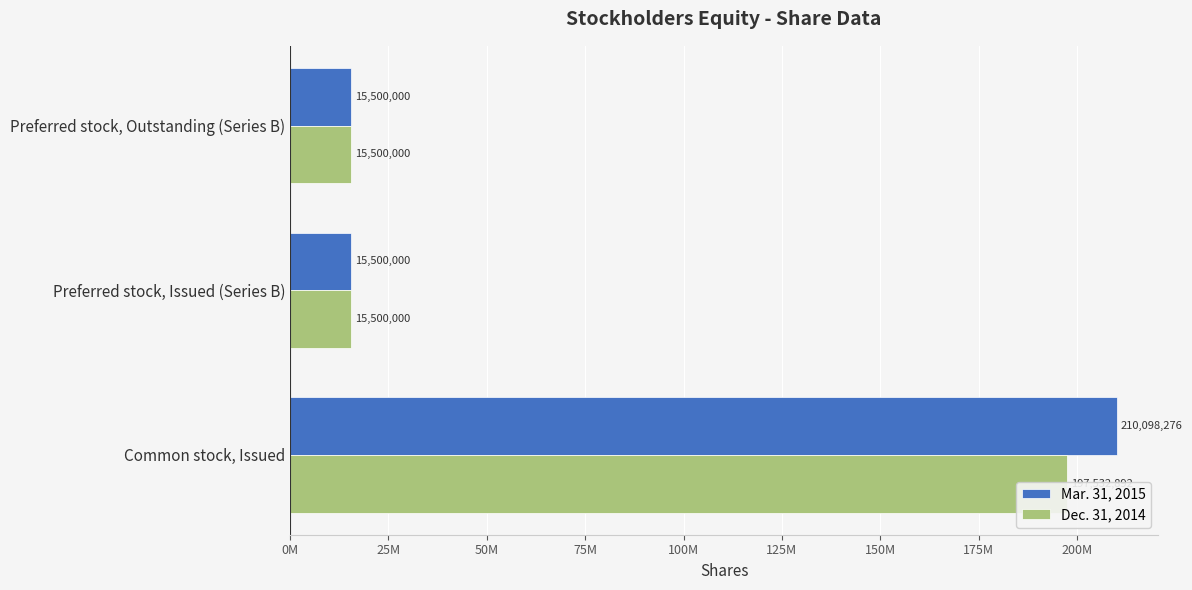

The Dec. 31, 2014 series shows 15500000 at Preferred stock, Outstanding (Series B). True or false?

True